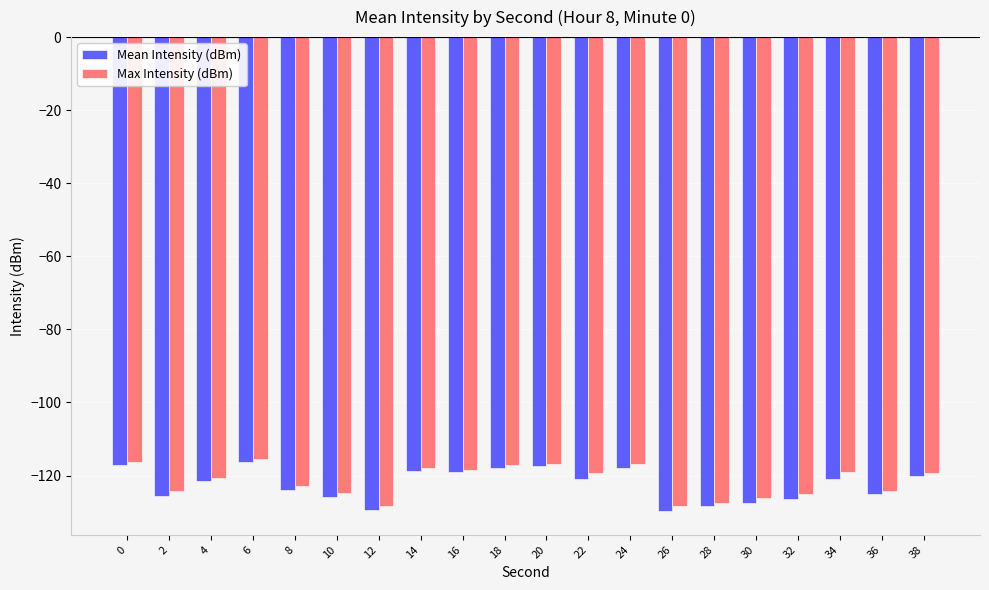

What is the sum of the Mean Intensity (dBm) values at 18 and 30?

-245.4